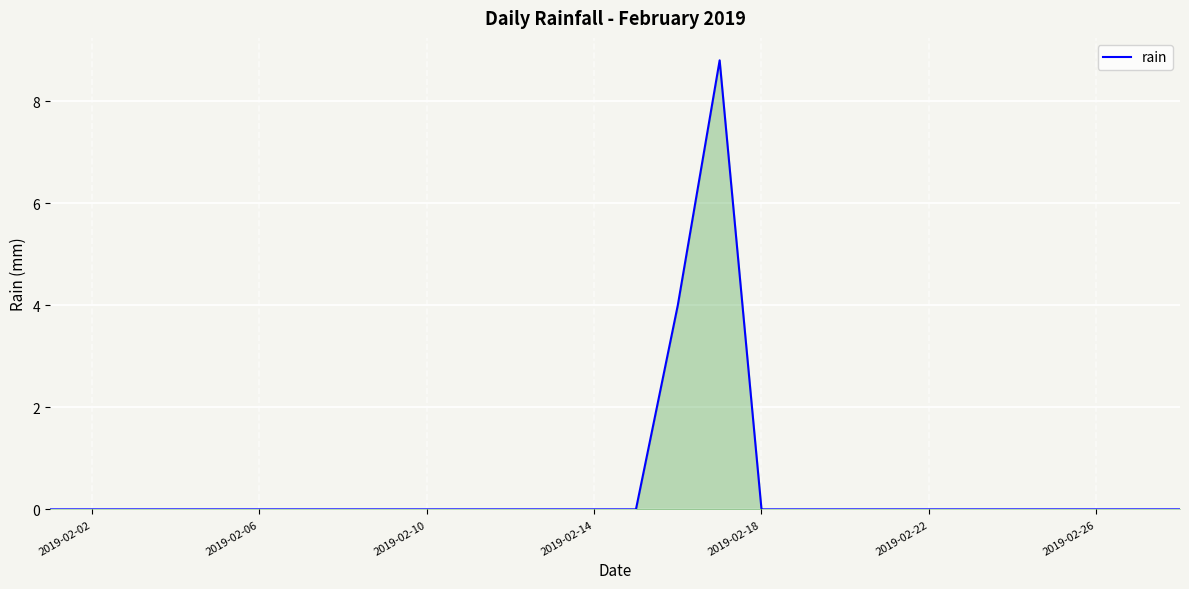

What is the greatest value displayed?

8.8